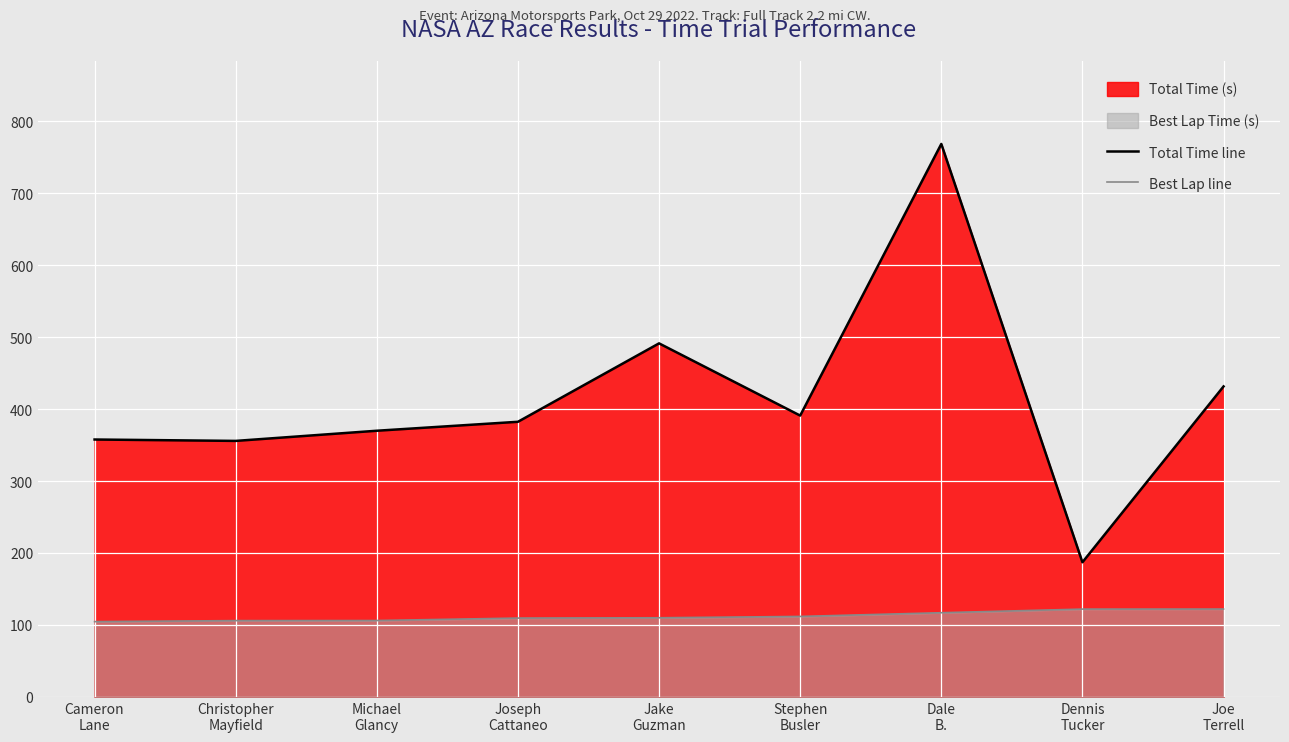

What is the maximum value for Total Time line?

768.4